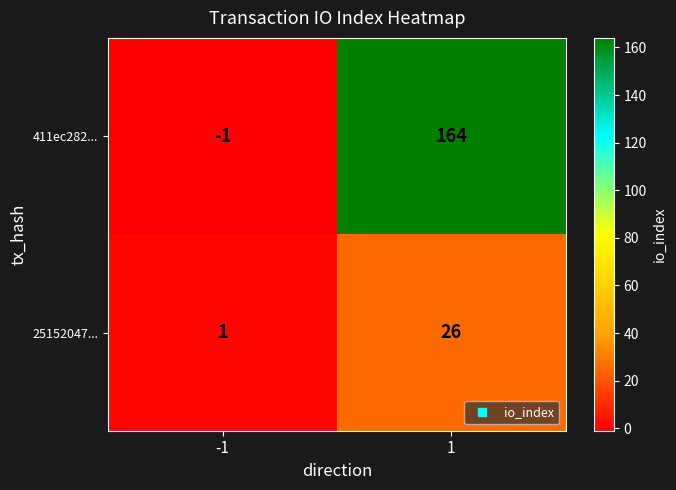

What is the approximate value of 25152047... at 1, to the nearest 5?

25